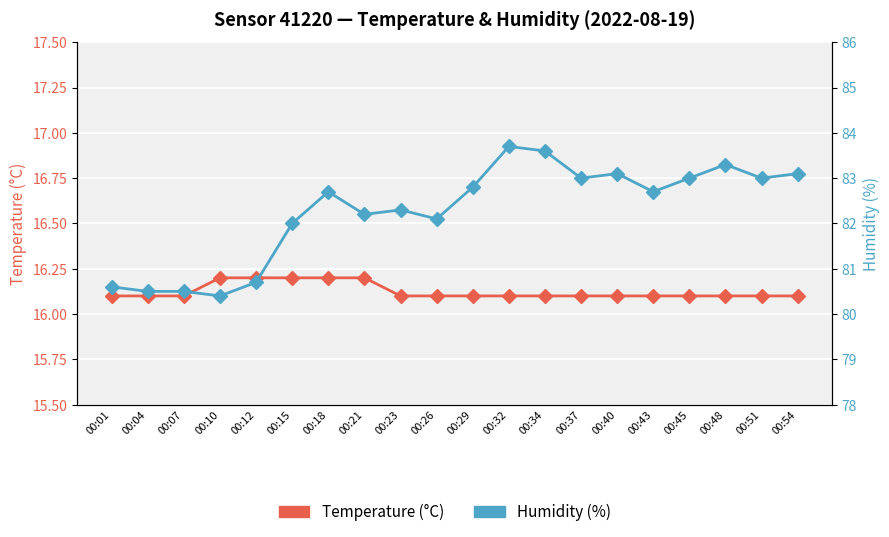

How many values in the Humidity (%) series exceed 82?

14